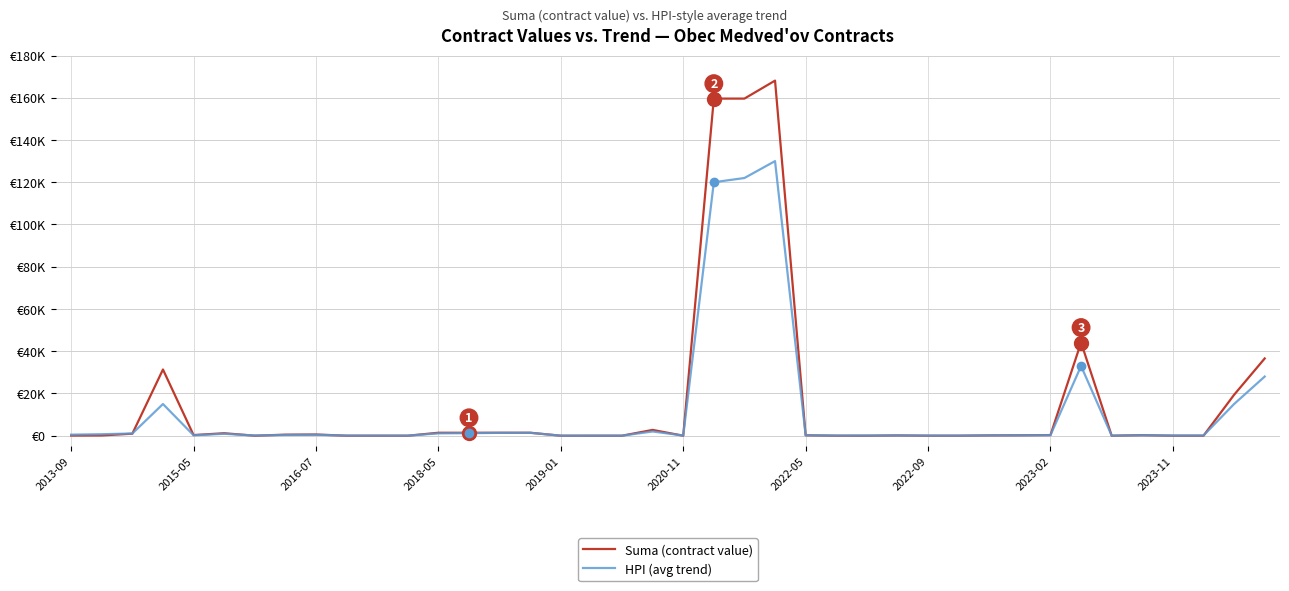

Does the chart display data point markers on the line(s)?

No